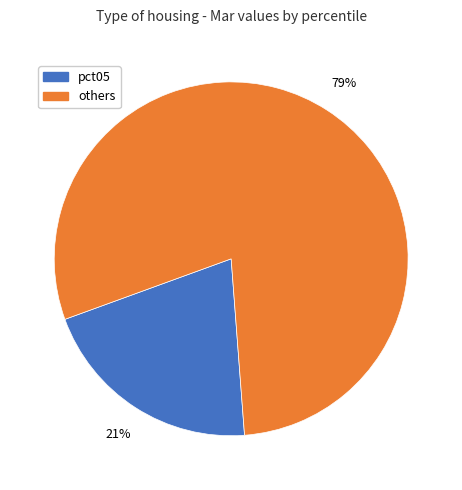

Is there a majority slice in this chart?

Yes